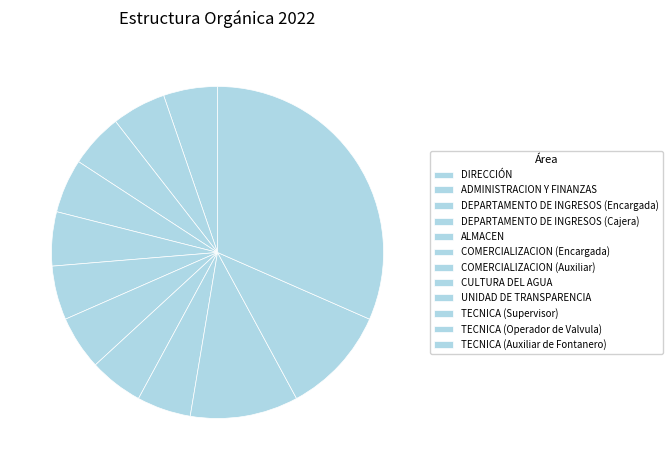

Is ALMACEN the majority of the pie?

No